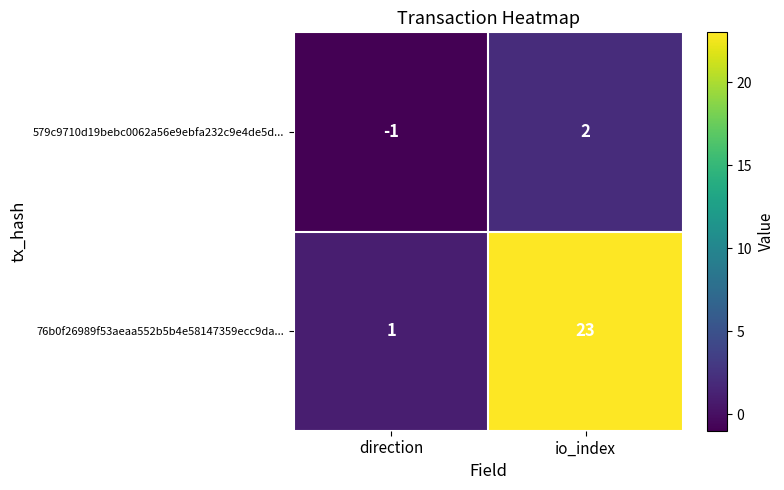

Which series has the largest range (max minus min)?

76b0f26989f53aeaa552b5b4e58147359ecc9da...